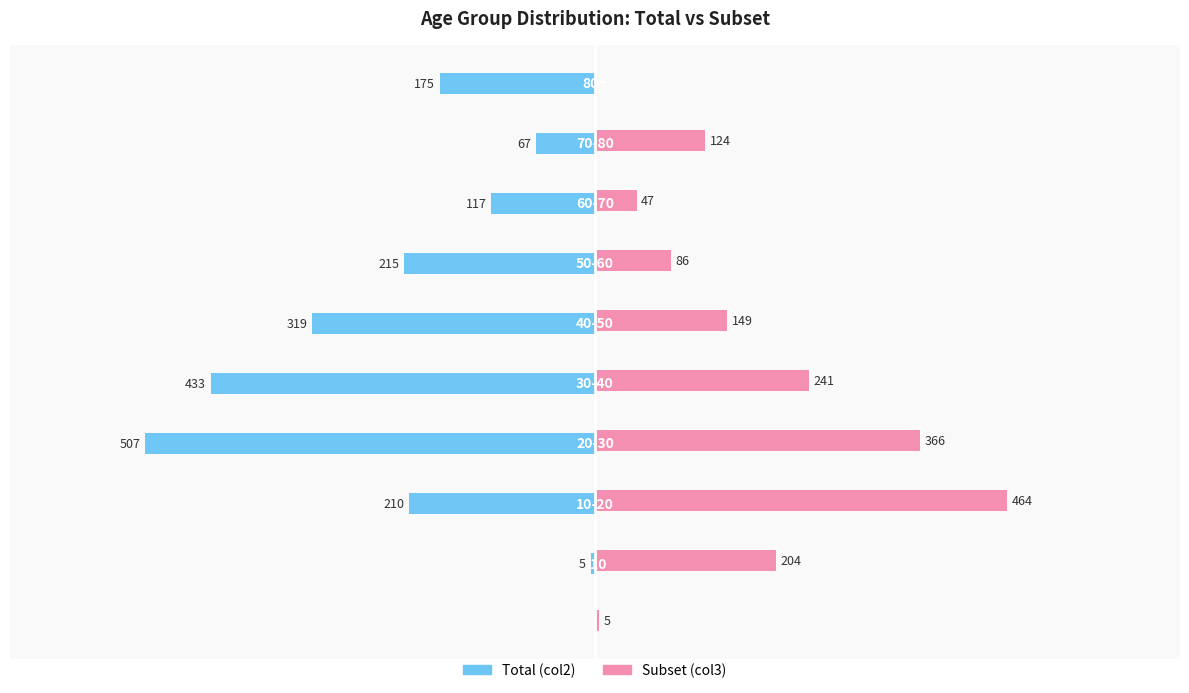

Which series has the widest spread of values?

Total (col2)